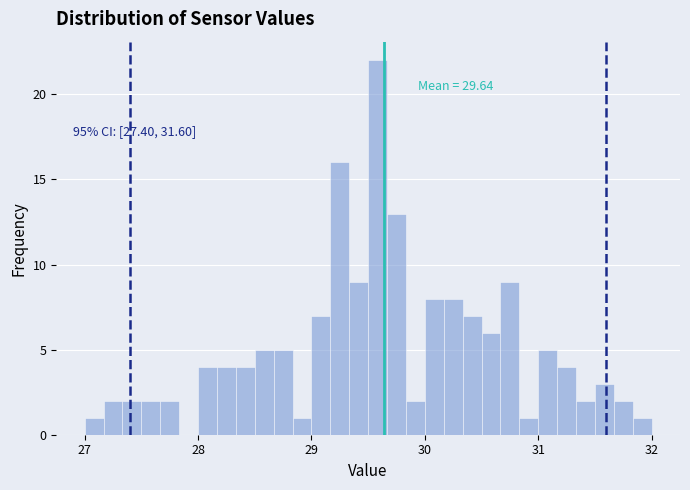

Read against the x-axis, roughly where is the centre of the tallest bar?

29.6